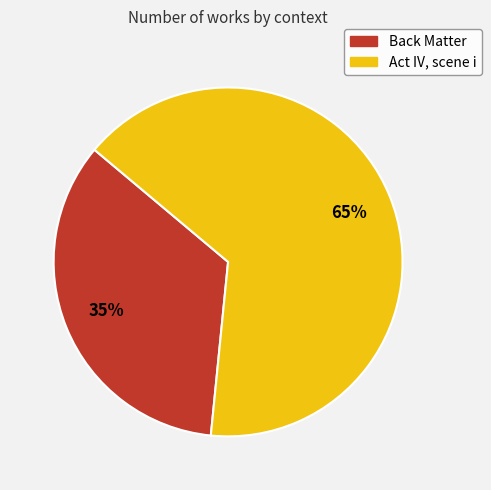

What percentage is the Act IV, scene i slice, to the nearest percent?

65%